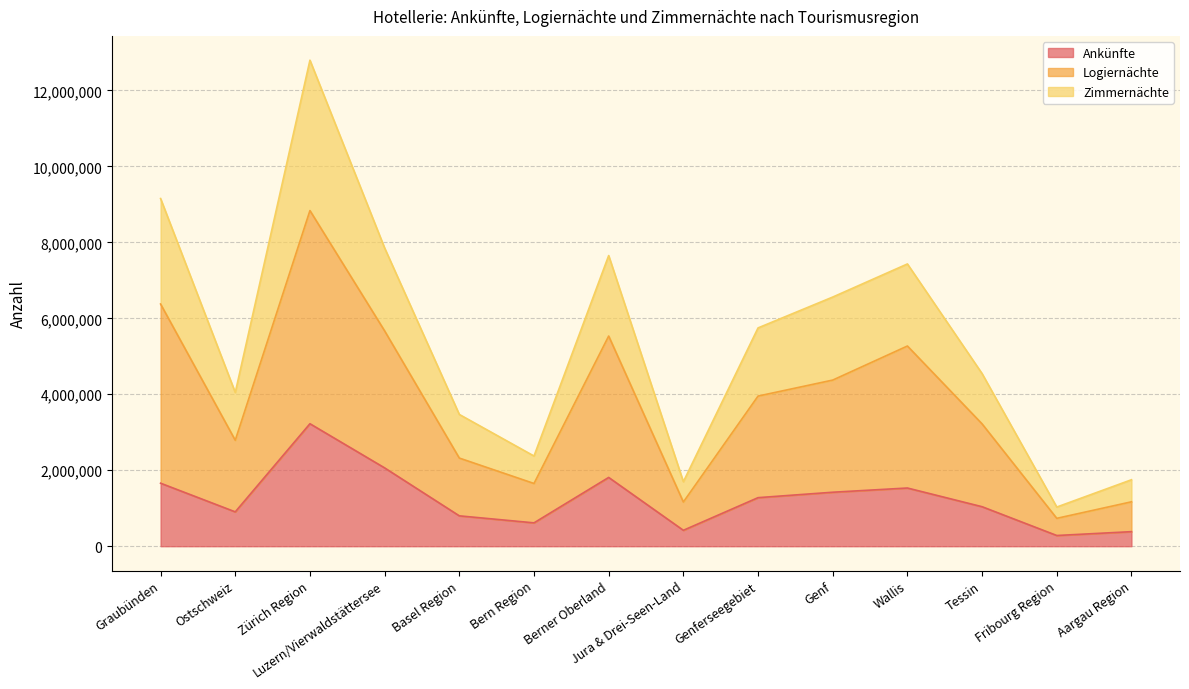

List the series in order of their overall mean, lowest first.

Ankünfte, Logiernächte, Zimmernächte